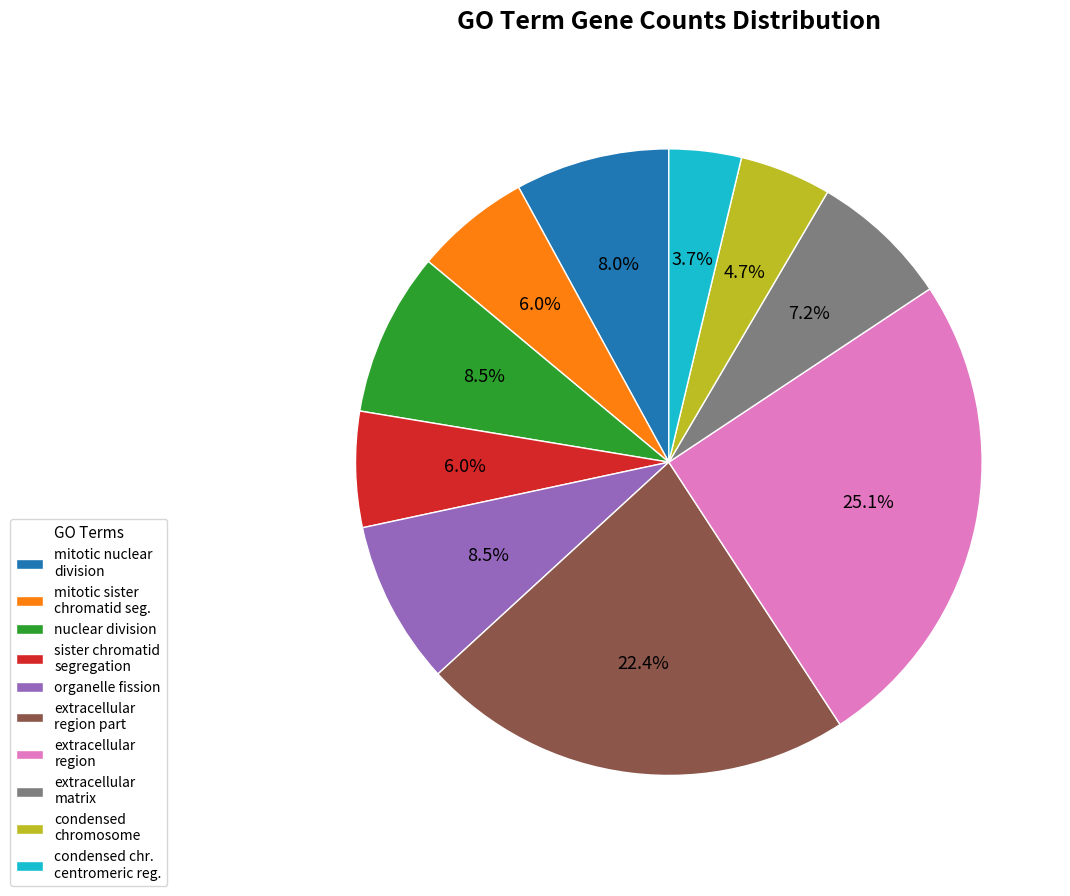

To the nearest percent, what is the average slice percentage?

10%